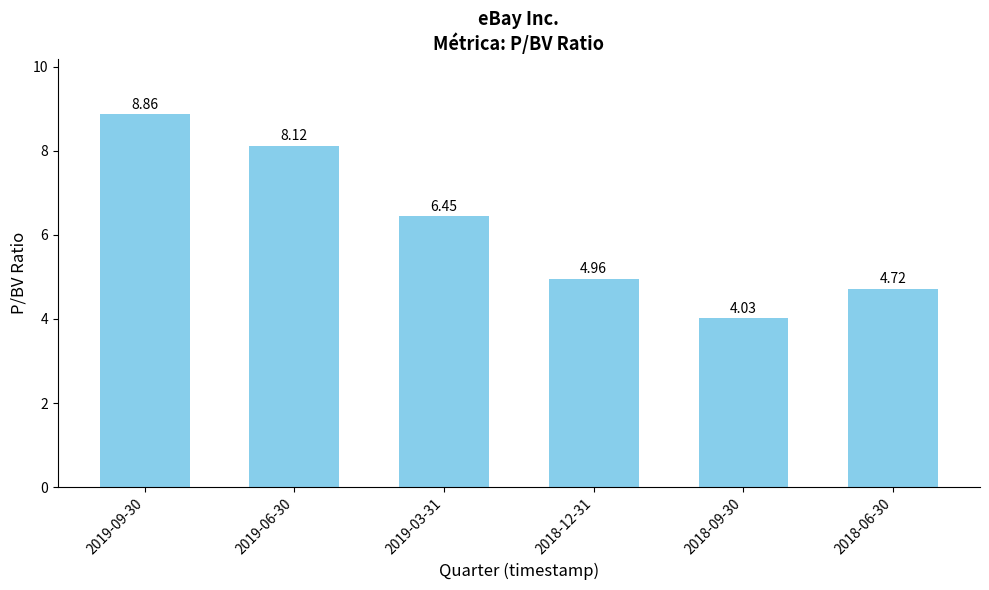

What is the sum of all values?

37.1